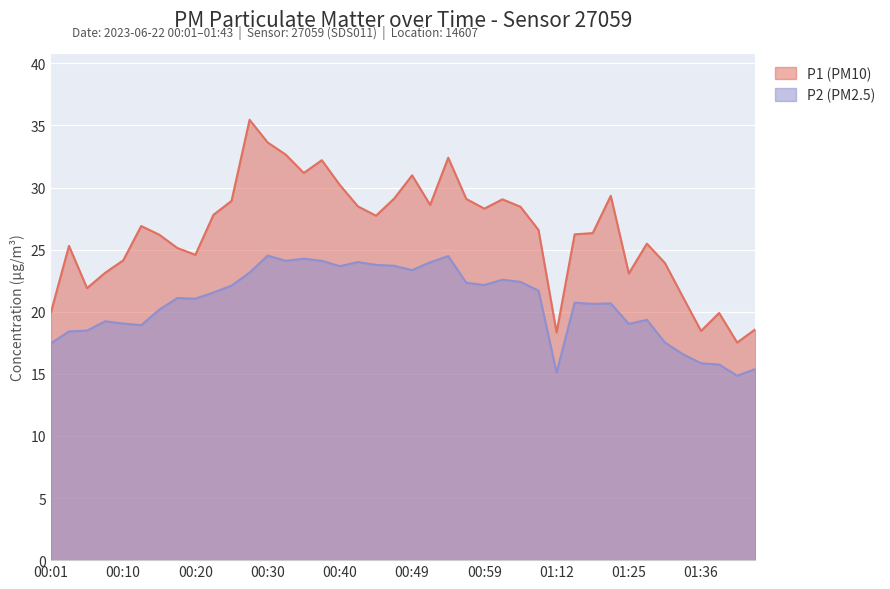

Rank the categories by P2 value from highest to lowest.

00:30, 00:54, 00:35, 00:32, 00:37, 00:42, 00:52, 00:45, 00:47, 00:40, 00:49, 00:28, 01:02, 01:04, 00:57, 00:59, 00:25, 01:10, 00:23, 00:18, 00:20, 01:15, 01:20, 01:17, 00:15, 01:28, 00:08, 00:10, 01:25, 00:13, 00:06, 00:03, 01:30, 00:01, 01:33, 01:36, 01:38, 01:43, 01:12, 01:40